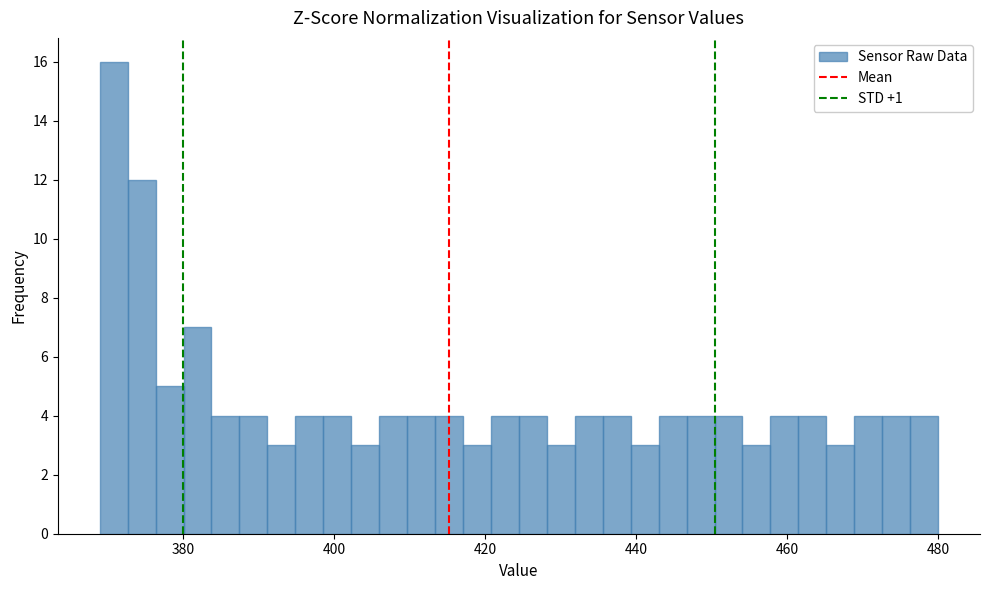

Read against the x-axis, roughly where is the centre of the tallest bar?

370